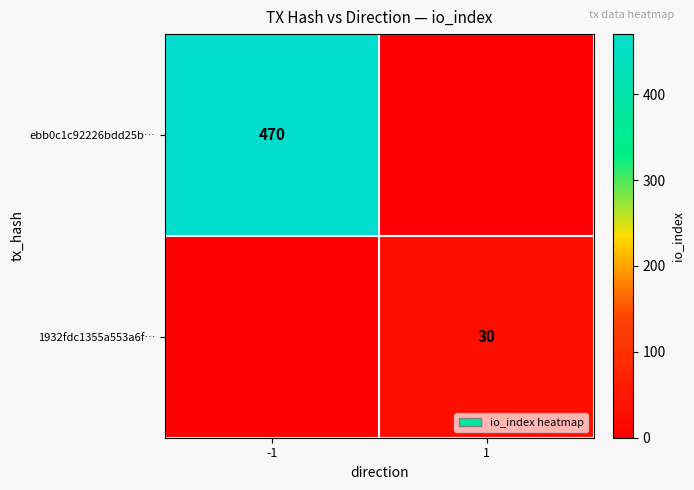

Is it true that 1932fdc1355a553a6f… equals 30 at 1?

True